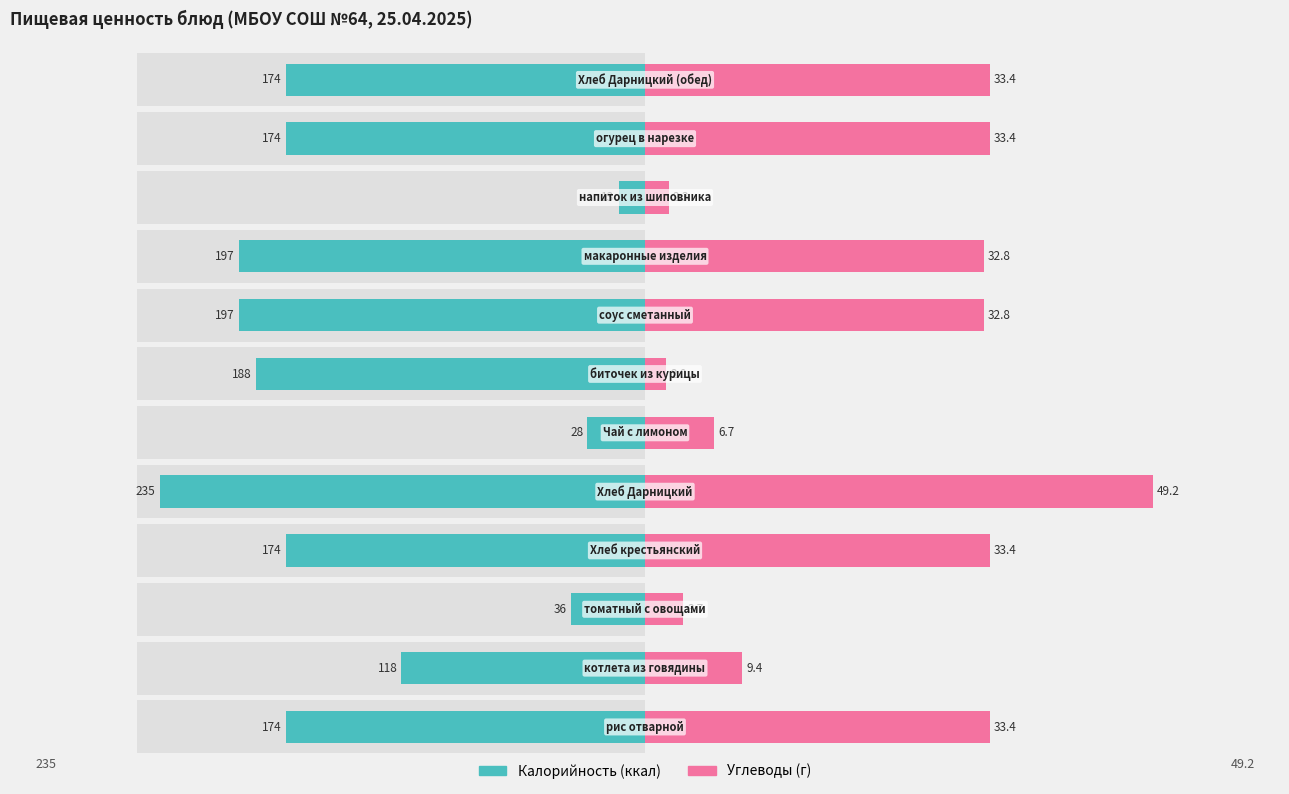

How many data points in Калорийность are less than 174?

4